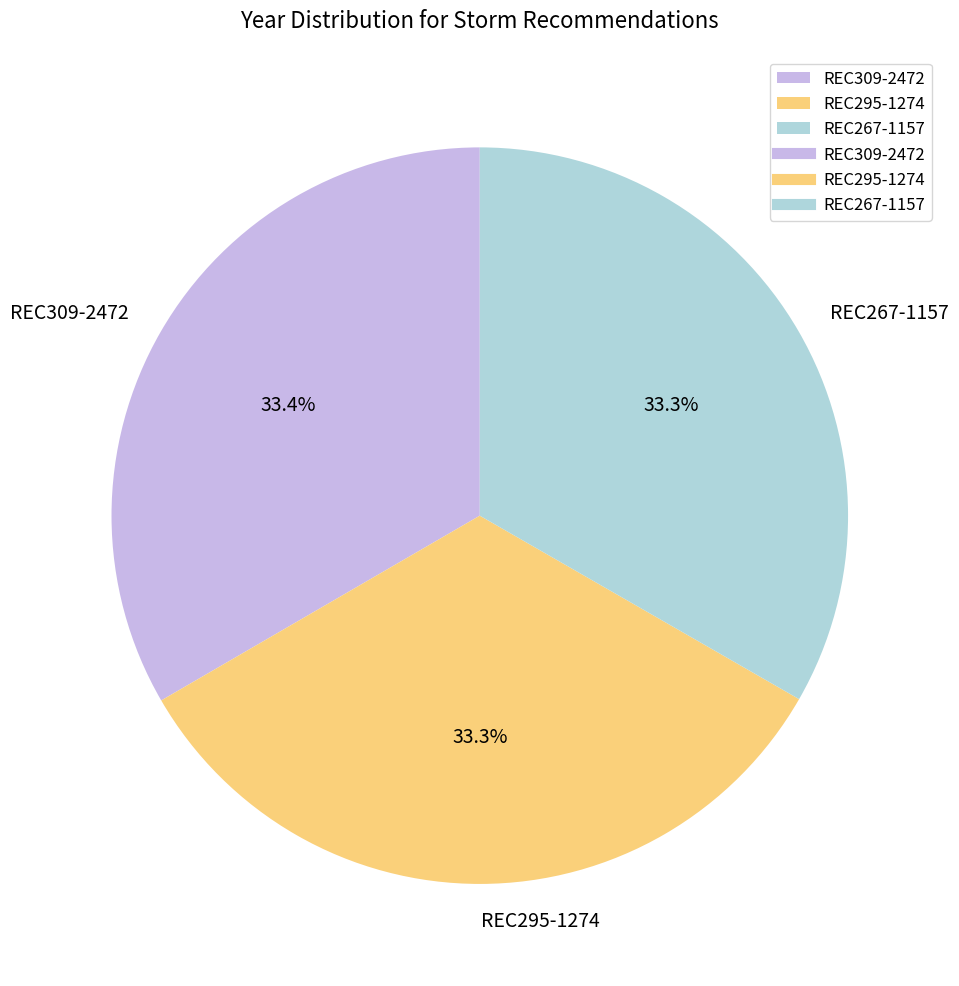

To the nearest percent, what is the average slice percentage?

33%